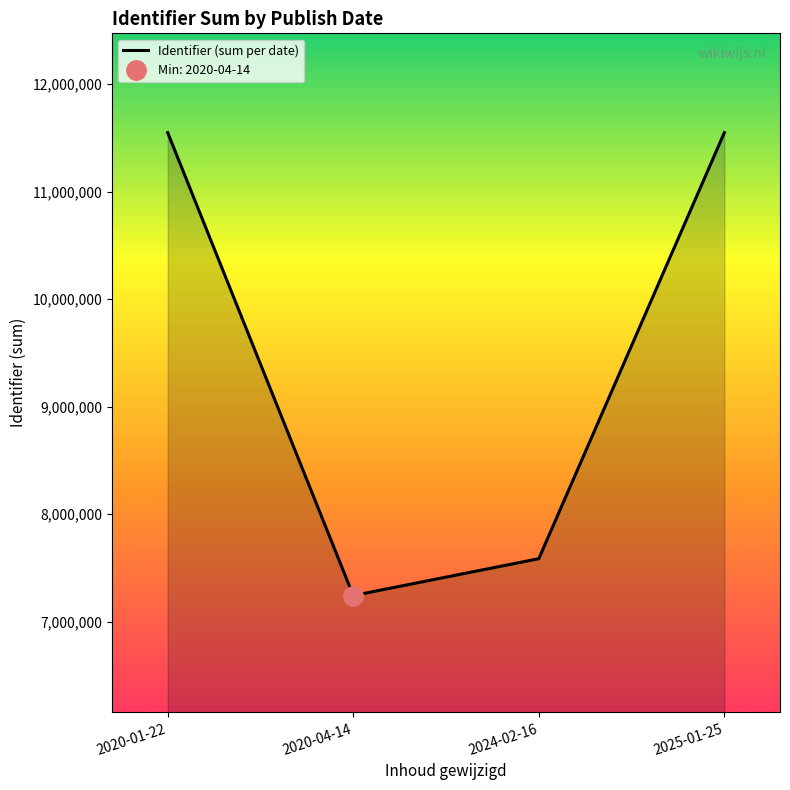

Read the value at 2020-01-22, to the nearest 50.

11547900